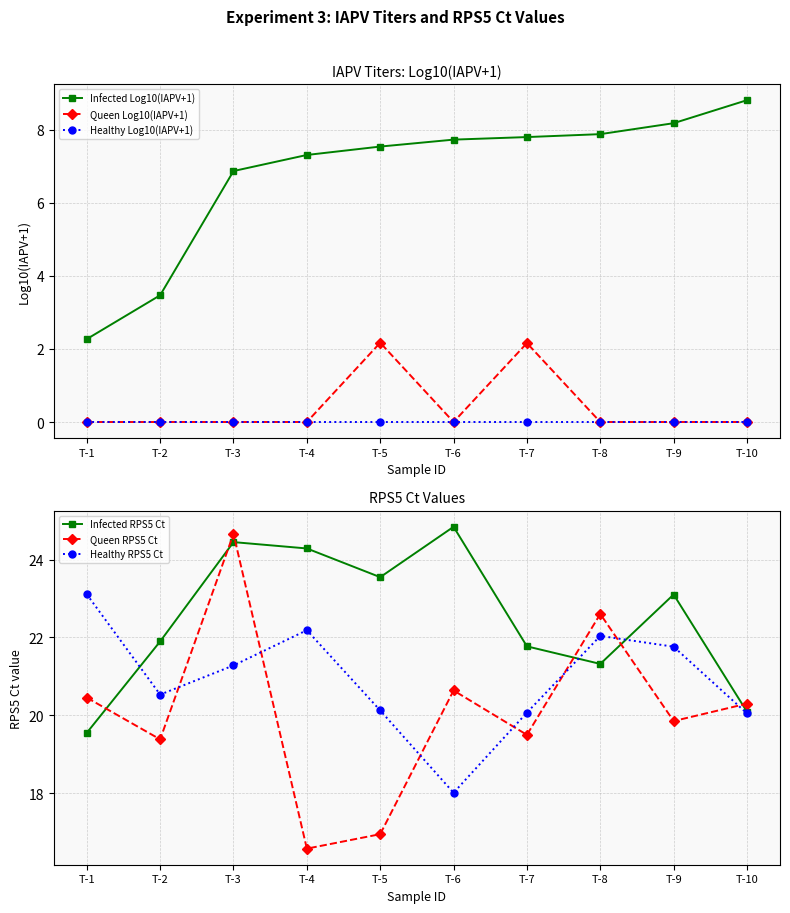

Is the value of Queen RPS5 Ct at T-7 greater than the value of Infected RPS5 Ct at T-3?

No